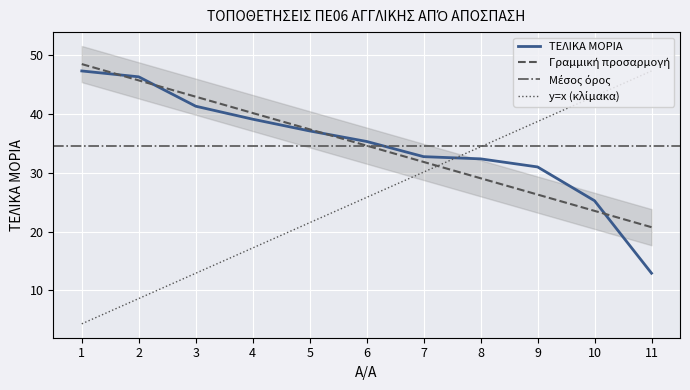

What is the change in value from 5 to 6?

-1.8